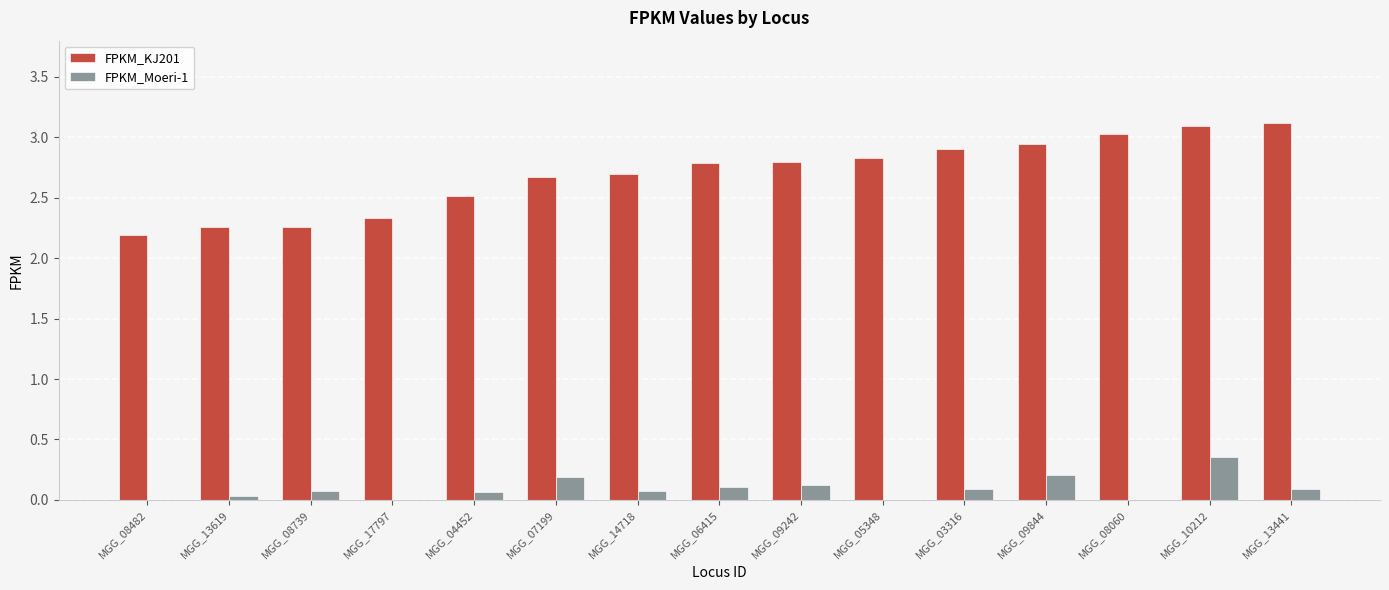

Between MGG_08482 and MGG_05348, which series saw the biggest shift?

FPKM_KJ201